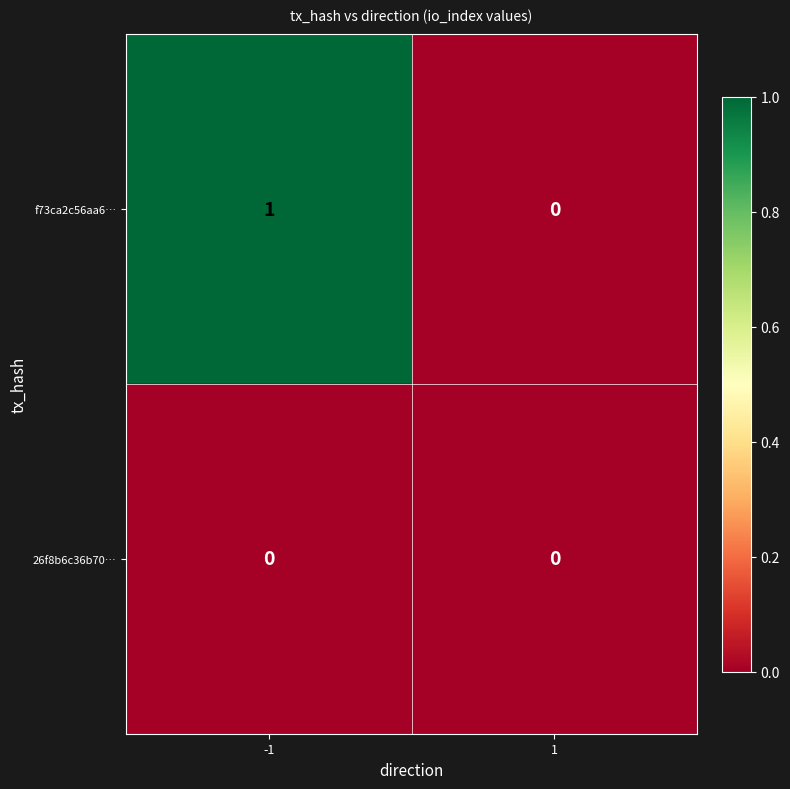

Reading right to left, extract all data points from this chart.

f73ca2c56aa6…: 1=0	-1=1
26f8b6c36b70…: 1=0	-1=0